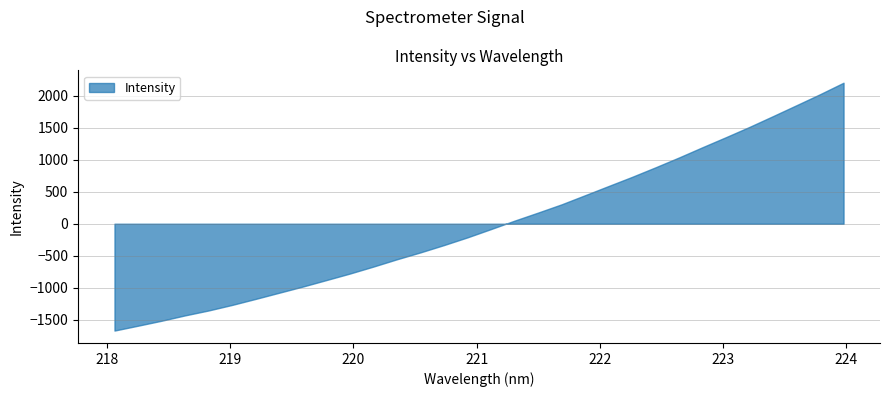

Rank the categories by value from highest to lowest.

223.9802, 223.7895, 223.5987, 223.408, 223.2172, 223.0264, 222.8355, 222.6447, 222.4538, 222.263, 222.0721, 221.8812, 221.6902, 221.4993, 221.3083, 221.1174, 220.9264, 220.7354, 220.5444, 220.3533, 220.1623, 219.9712, 219.7801, 219.589, 219.3979, 219.2067, 219.0156, 218.8244, 218.6332, 218.442, 218.2508, 218.0596